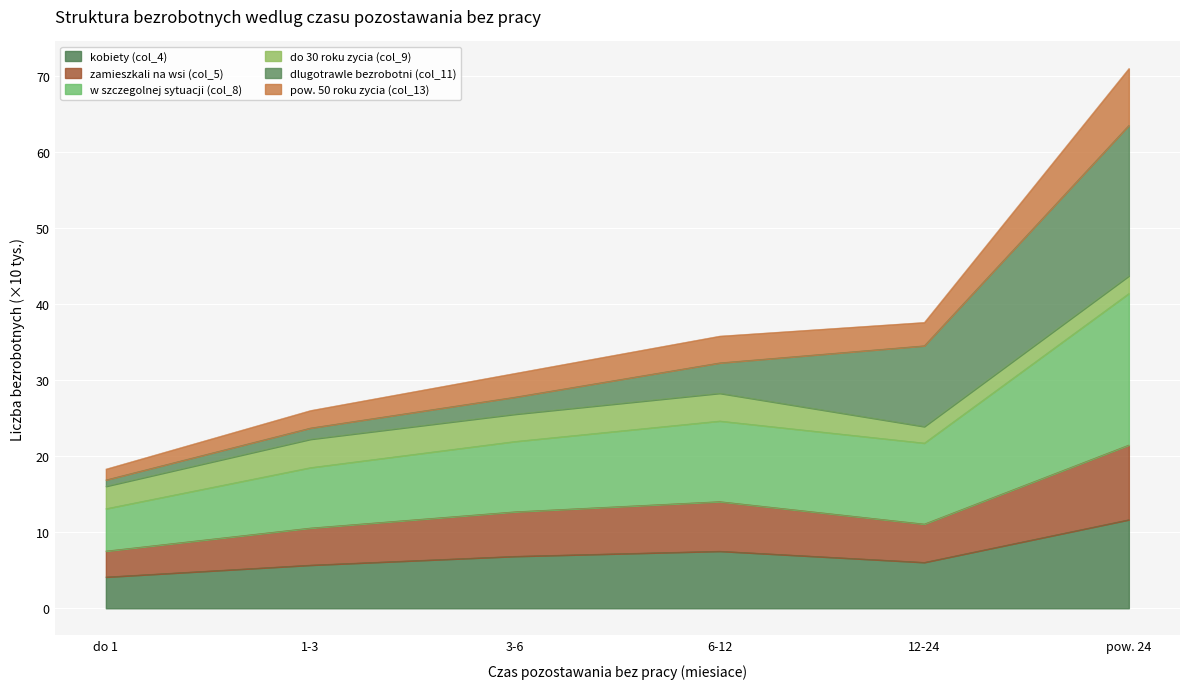

At which category is the sum across all series the highest?

pow. 24